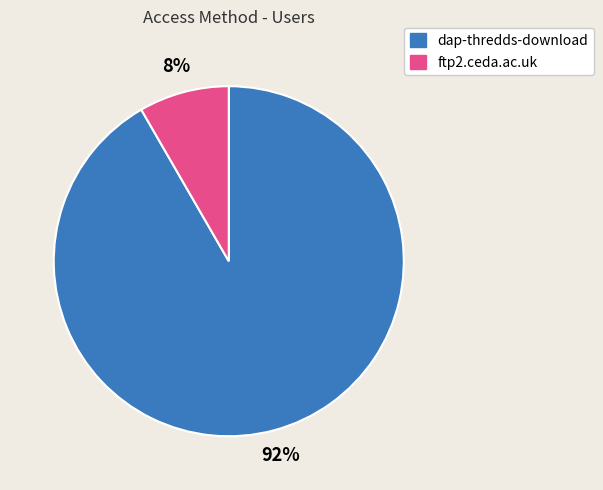

True or false: dap-thredds-download accounts for 99% of the total.

False